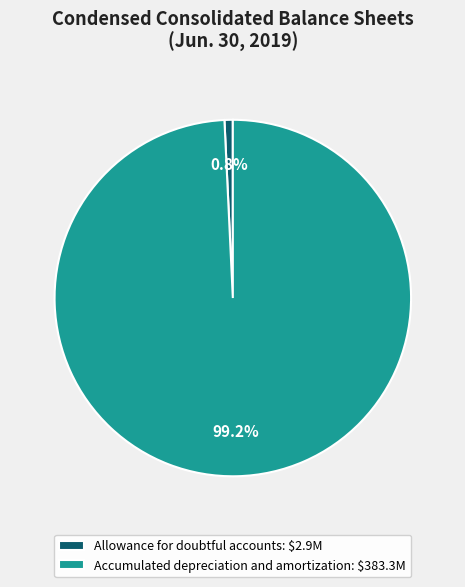

How many segments does this pie chart have?

2